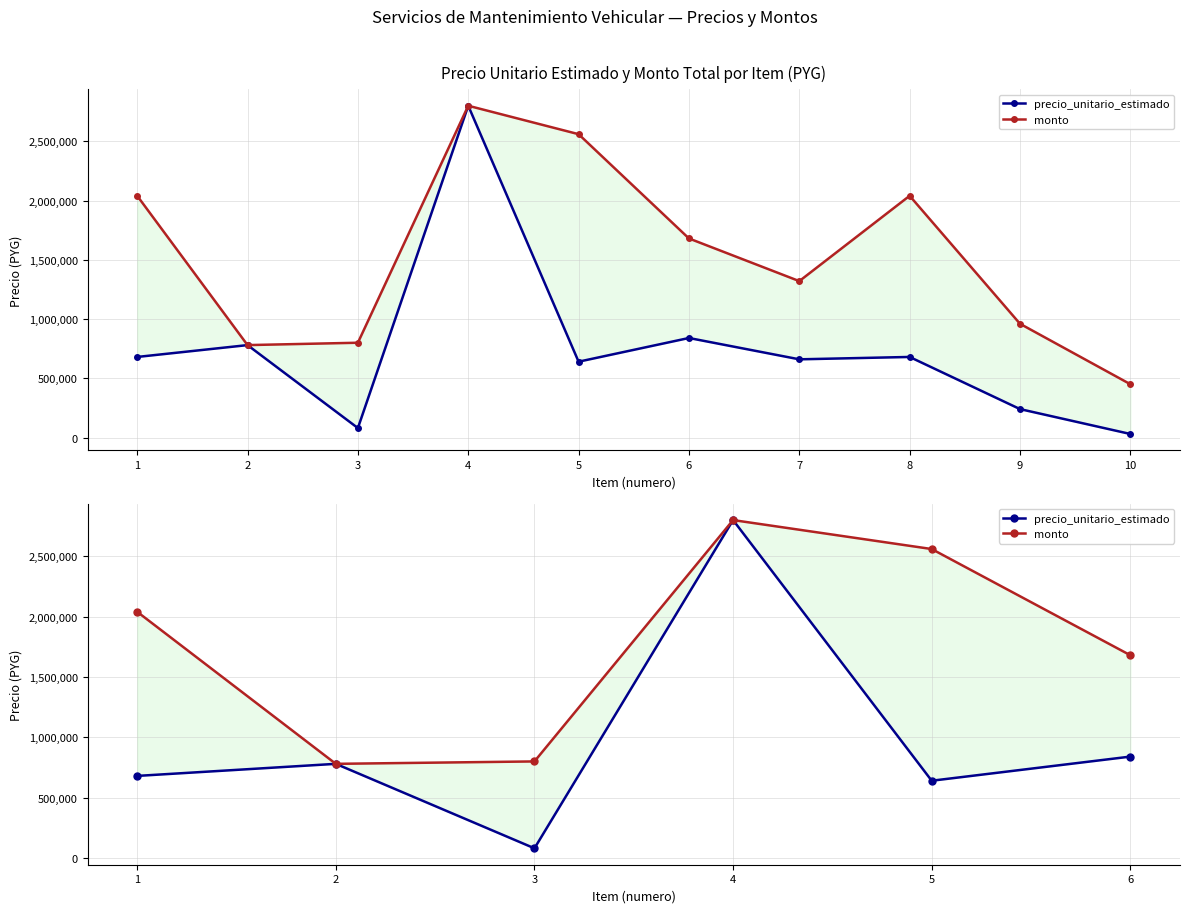

The value of monto at 1 is 614545. True or false?

False